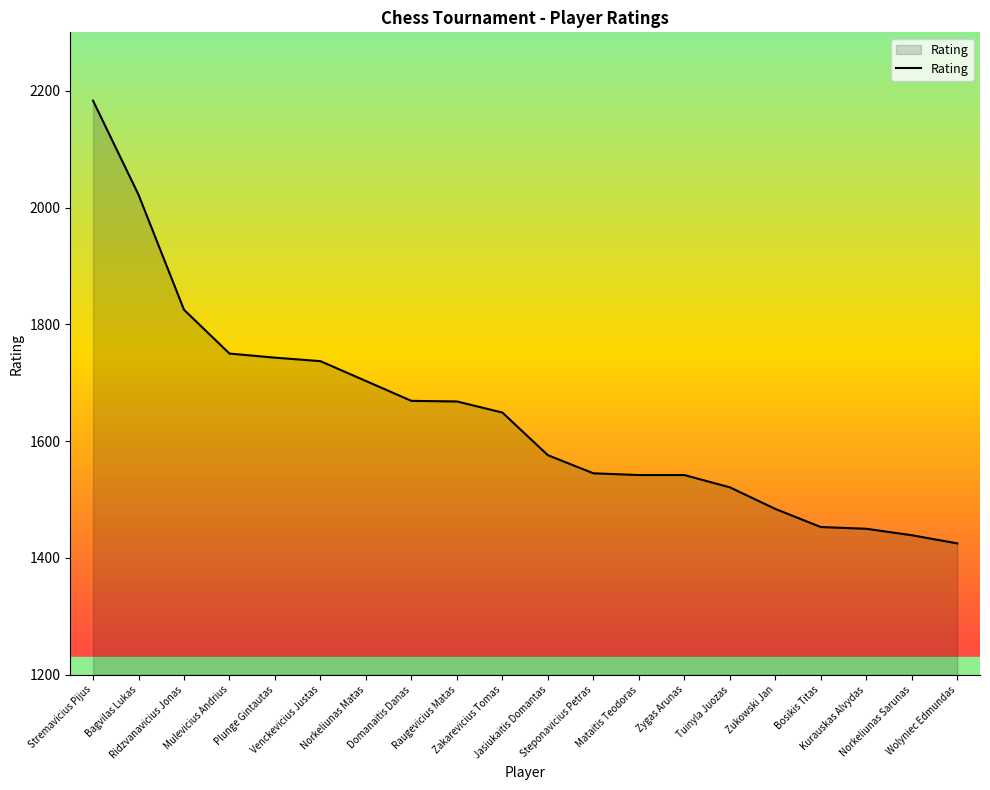

What is the ratio of the value at Ridzvanavicius Jonas to the value at Zukowski Jan?

1.2